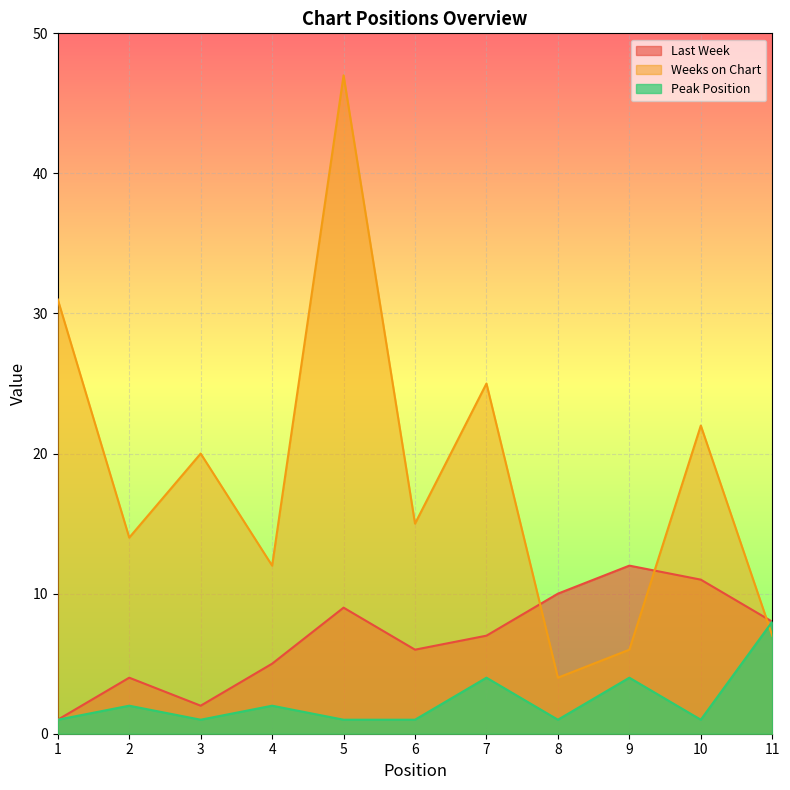

True or false: Peak Position has a value of 4 at 9.

True